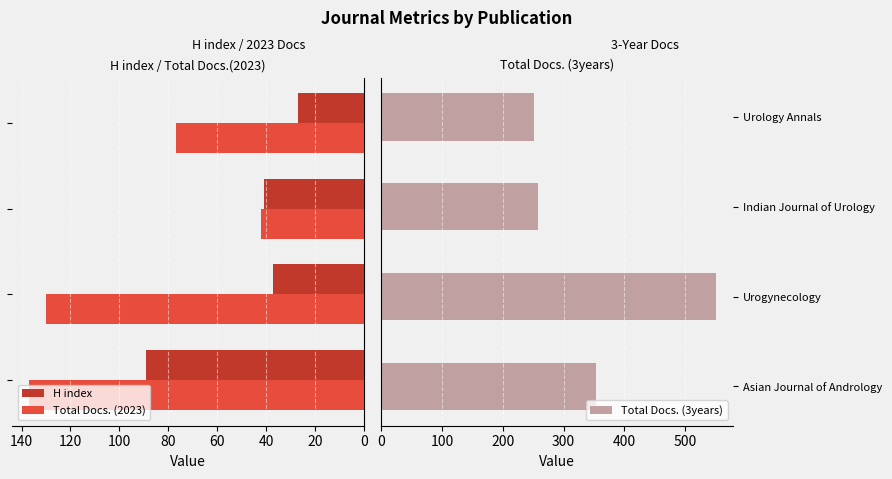

Is it true that Total Docs. (2023) equals 130 at 20?

True